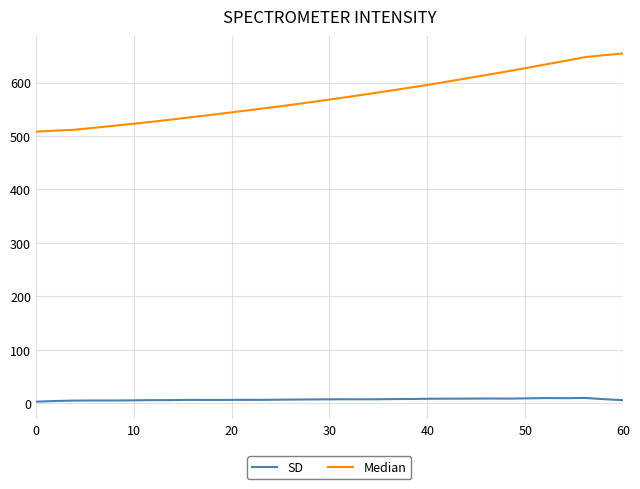

What is the greatest value displayed?

654.5